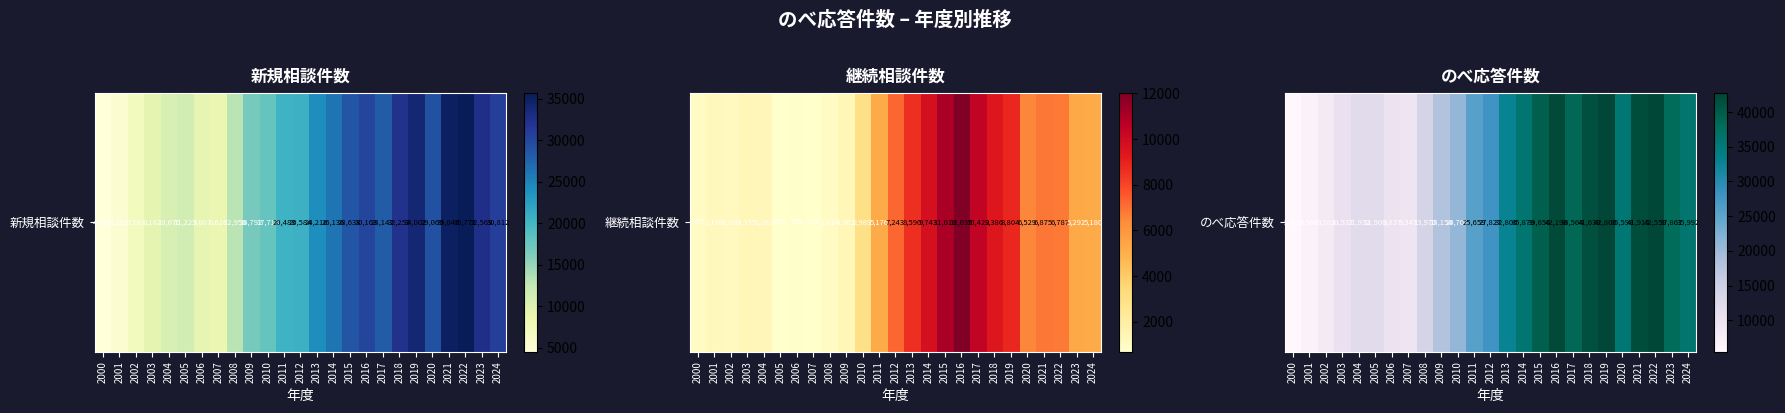

What is the average value?

25907